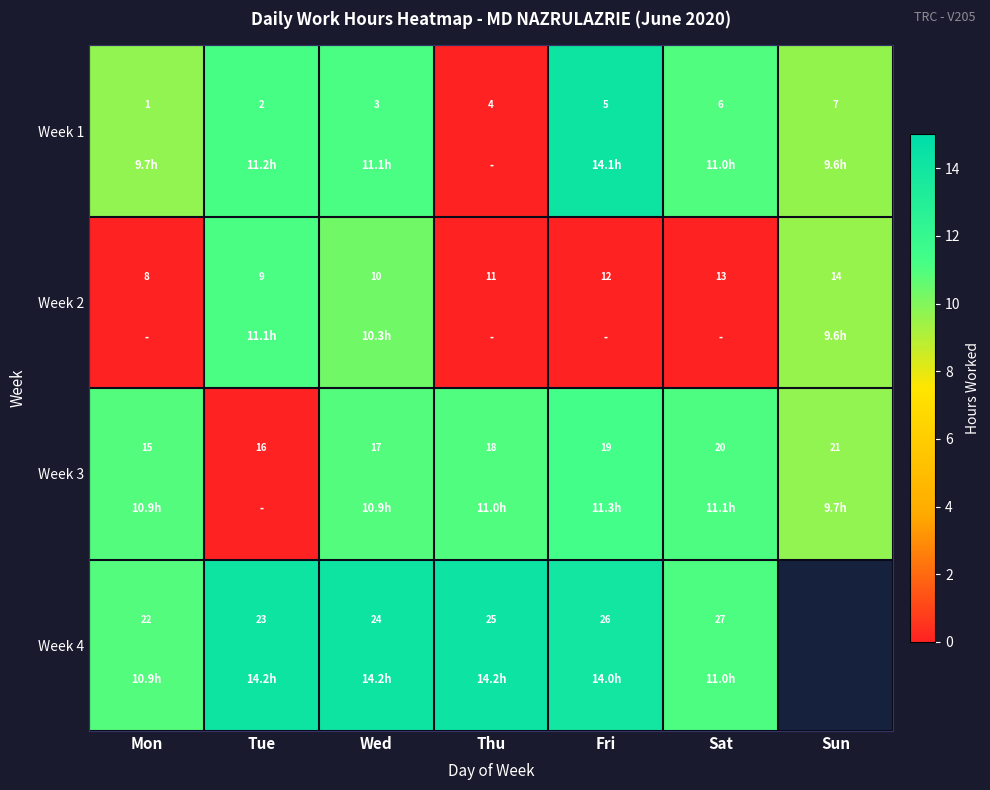

The Week 3 series shows 5.2 at Tue. True or false?

False